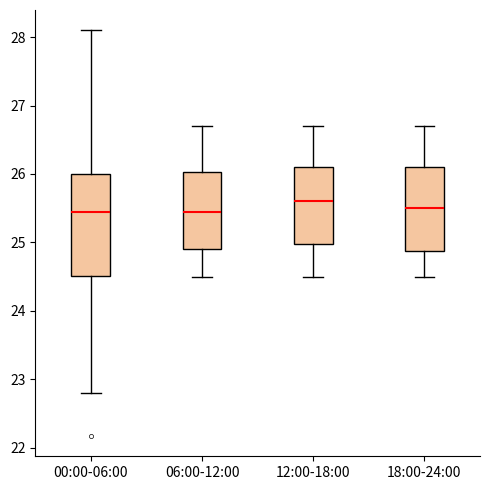

Reading left to right, transcribe this box plot: for each box, give where its median line is, the range the box spans, and where its two whiskers end, as read against the y-axis. The values are not printed on the chart, so give them approximately, as read against the axis.

00:00-06:00: median 25.5, box 24.5 to 26.0, whiskers 22.8 to 28.1
06:00-12:00: median 25.5, box 24.9 to 26.0, whiskers 24.5 to 26.7
12:00-18:00: median 25.6, box 25.0 to 26.1, whiskers 24.5 to 26.7
18:00-24:00: median 25.5, box 24.9 to 26.1, whiskers 24.5 to 26.7